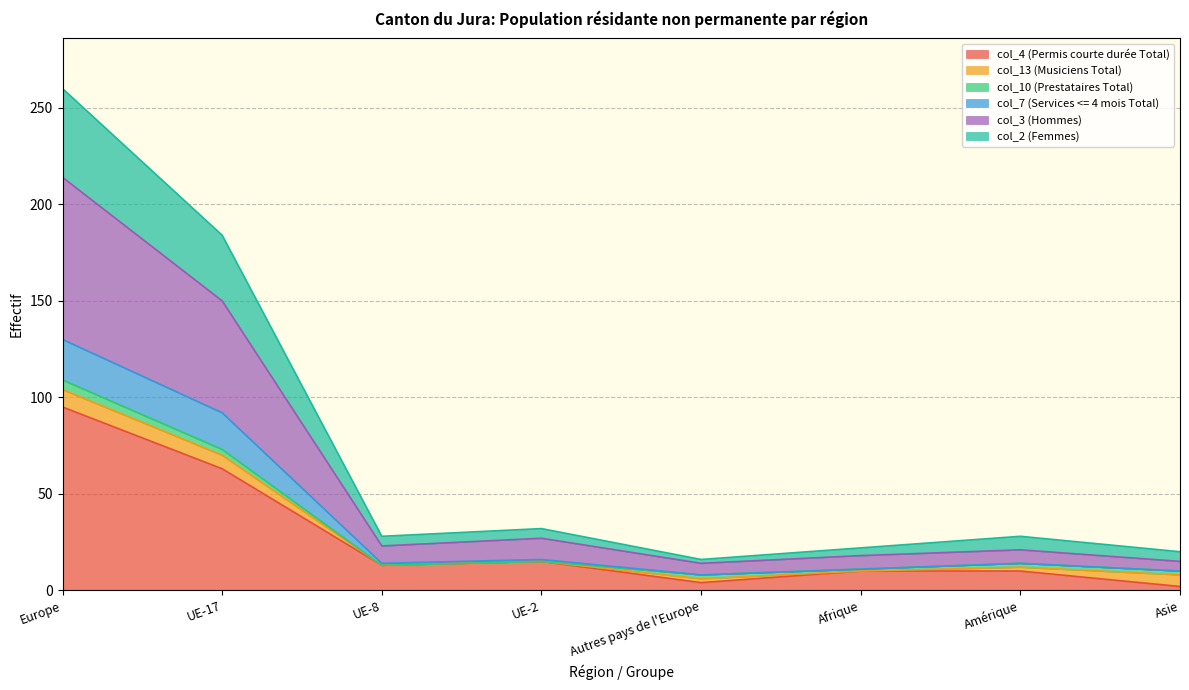

What value does the col_4 (Permis courte durée Total) series have at Amérique?

10